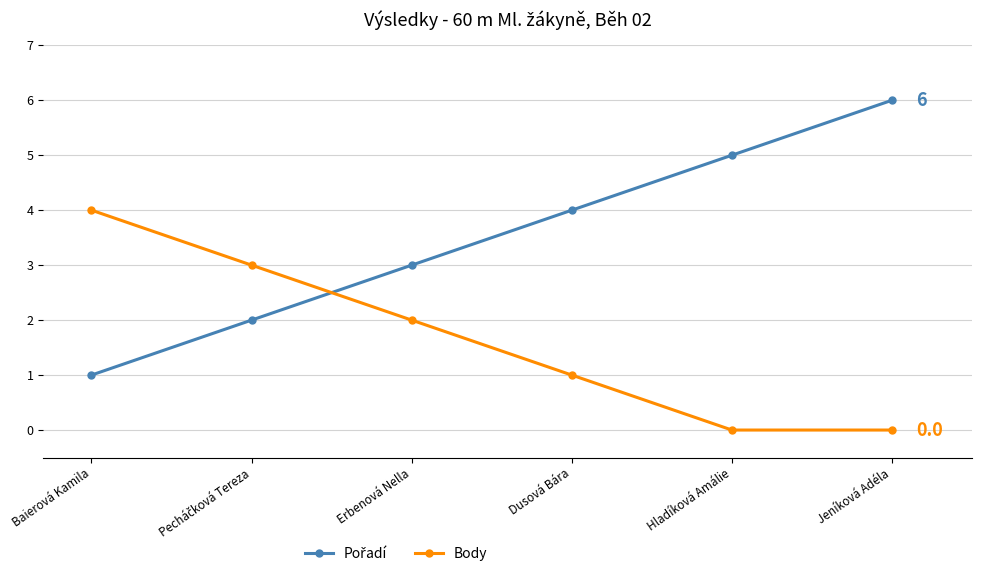

What is the difference between the Body values at Hladíková Amálie and Baierová Kamila?

4